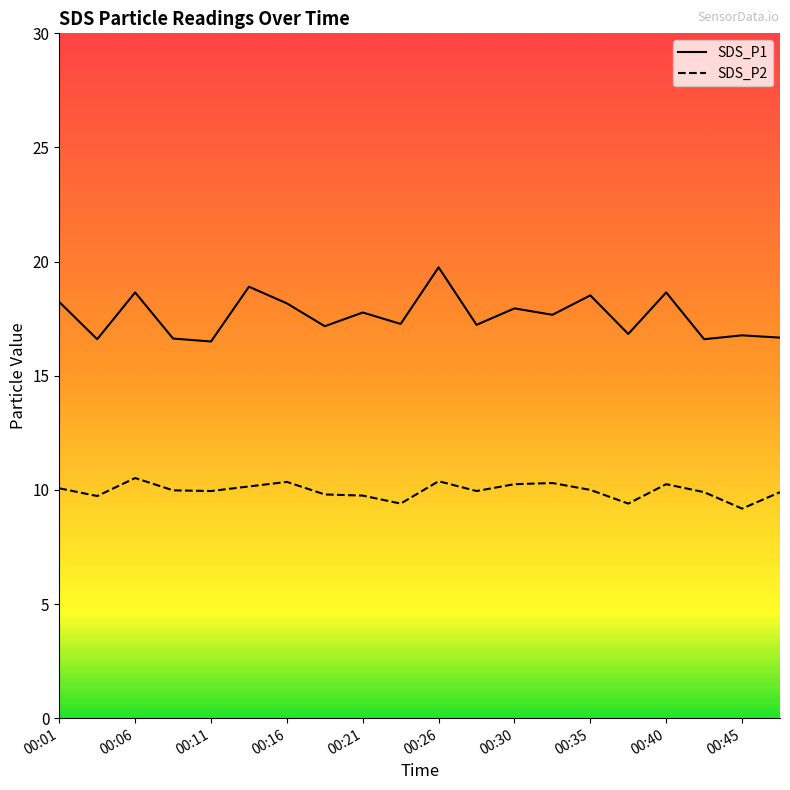

Rank the categories by SDS_P2 value from highest to lowest.

00:06, 00:26, 00:16, 00:33, 00:30, 00:40, 00:13, 00:01, 00:35, 00:09, 00:11, 00:28, 00:43, 00:47, 00:18, 00:21, 00:04, 00:23, 00:38, 00:45